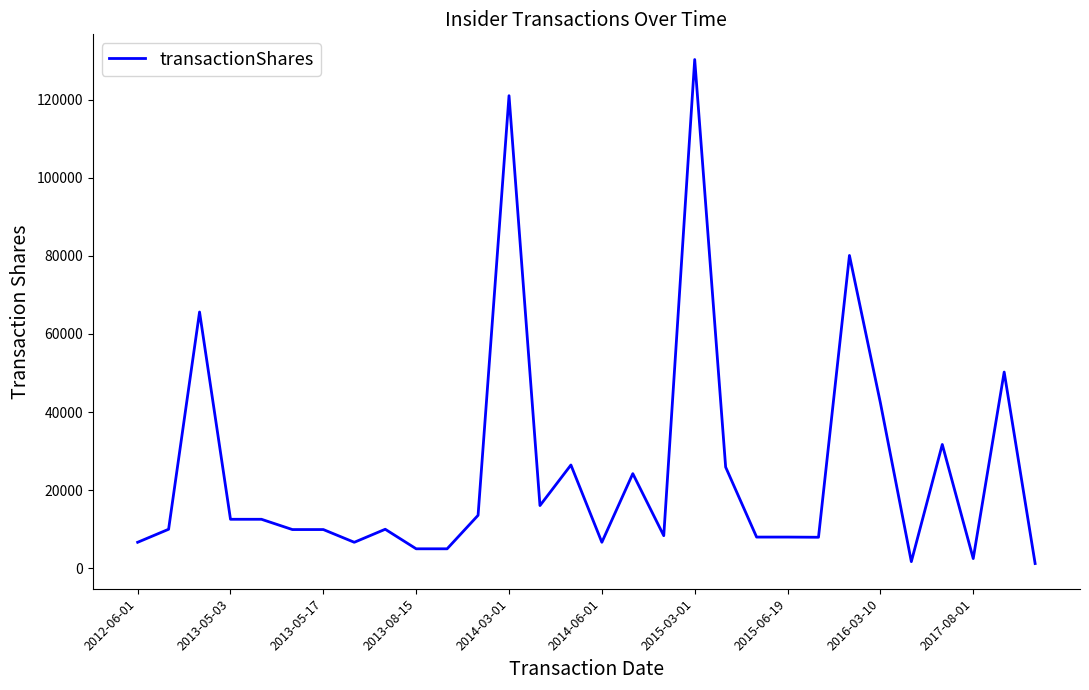

What is the greatest value displayed?

130245